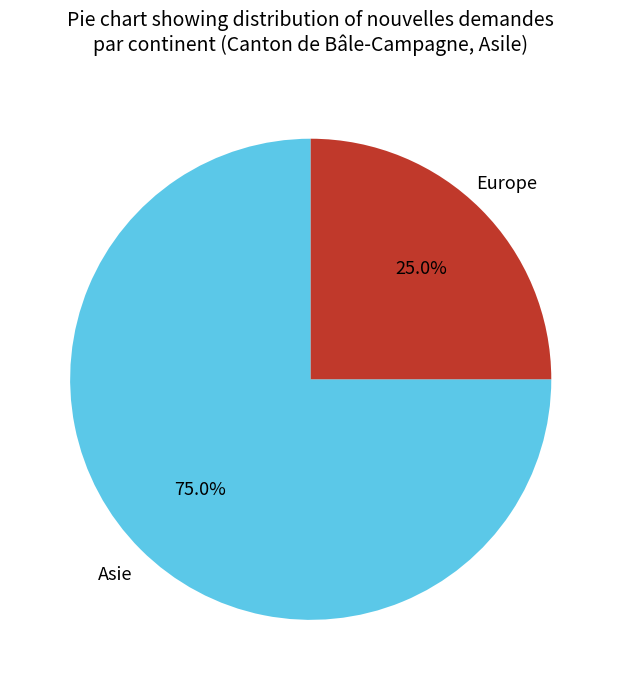

To the nearest percent, what is the average slice percentage?

50%